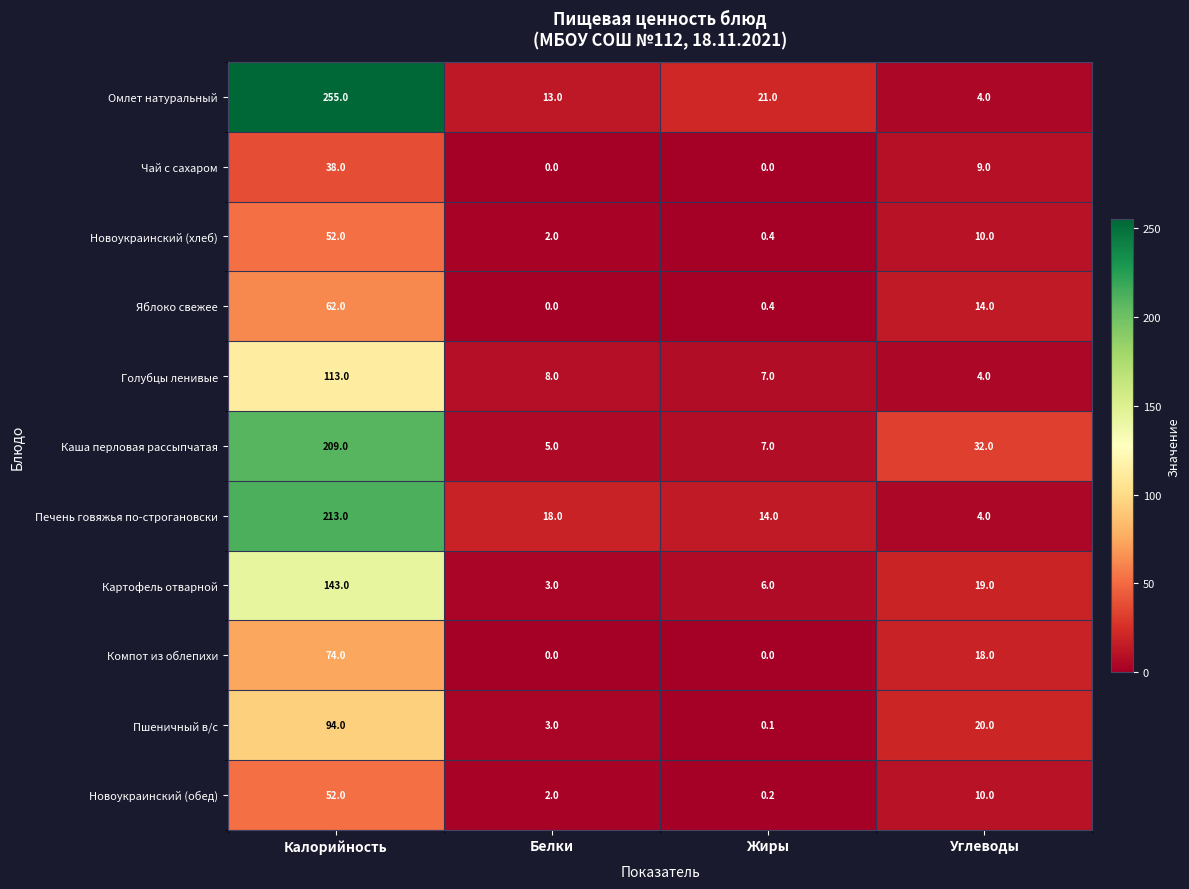

How many categories are shown in the chart?

4